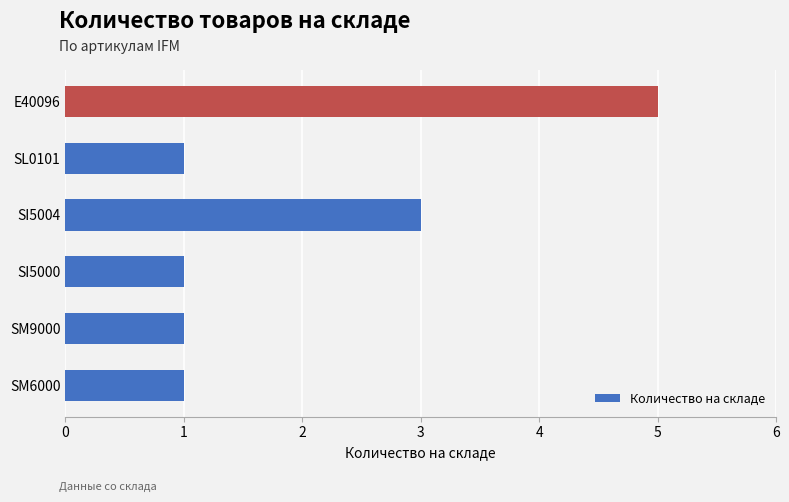

What is the greatest value displayed?

5